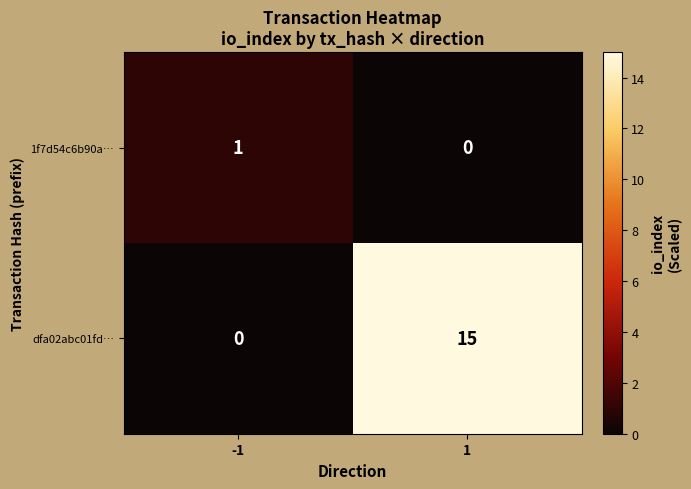

Which series has the widest spread of values?

dfa02abc01fd…